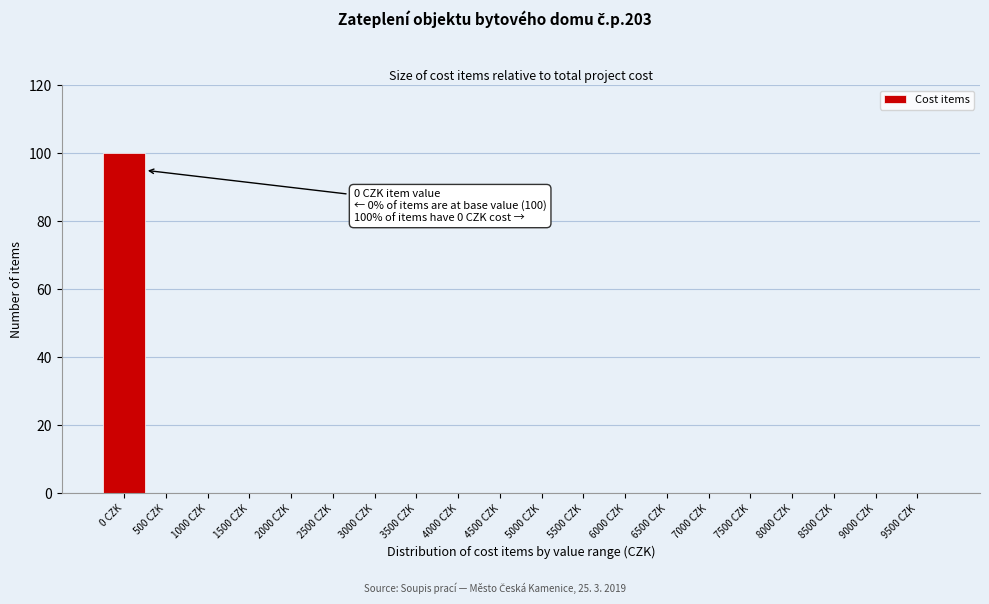

Reading left to right, transcribe all the data shown in this chart.

0 CZK=100	500 CZK=0	1000 CZK=0	1500 CZK=0	2000 CZK=0	2500 CZK=0	3000 CZK=0	3500 CZK=0	4000 CZK=0	4500 CZK=0	5000 CZK=0	5500 CZK=0	6000 CZK=0	6500 CZK=0	7000 CZK=0	7500 CZK=0	8000 CZK=0	8500 CZK=0	9000 CZK=0	9500 CZK=0